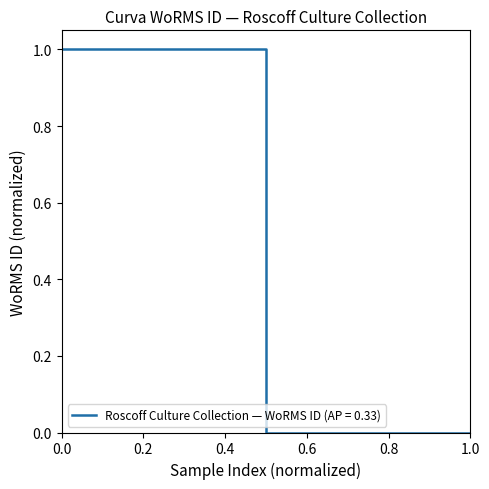

How many distinct data groups are displayed?

1